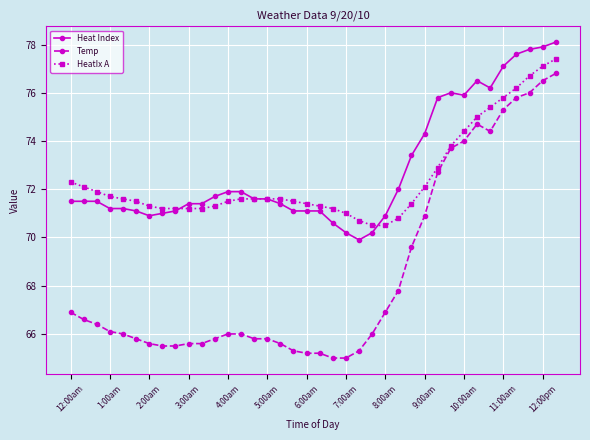

Which series has the widest spread of values?

Temp